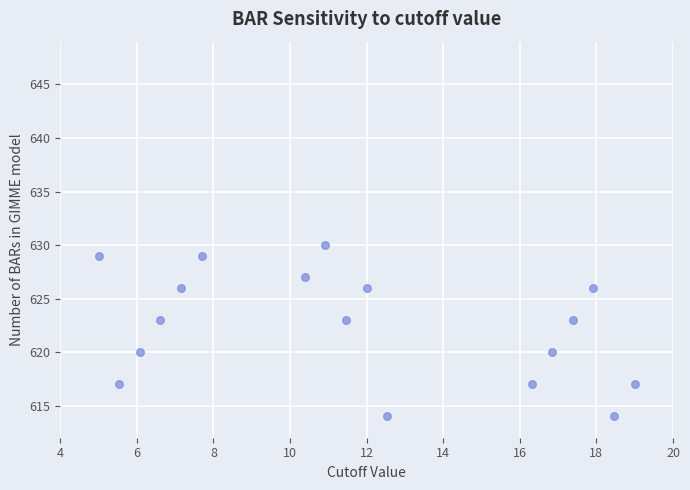

What is the range of Y values (max minus min)?

16